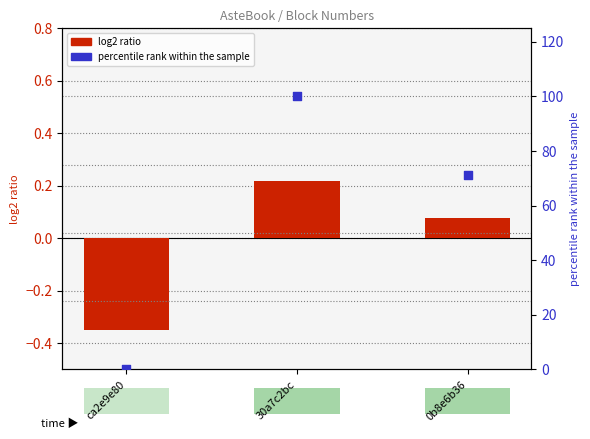

Is the value of percentile rank within the sample at ca2e9e80 greater than the value of log2 ratio at ca2e9e80?

Yes